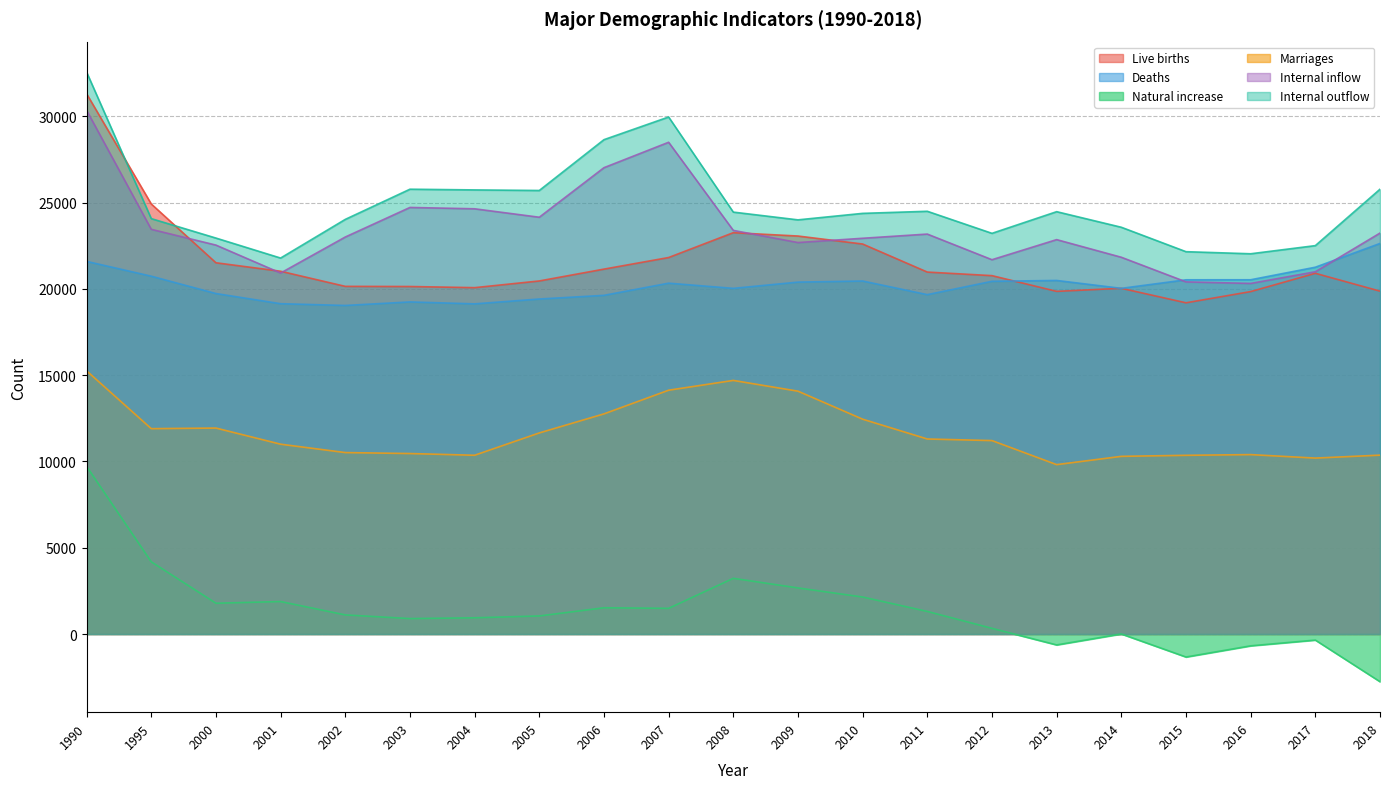

Rank the series at 1995 from lowest to highest value.

Natural increase, Marriages, Deaths, Internal inflow, Internal outflow, Live births